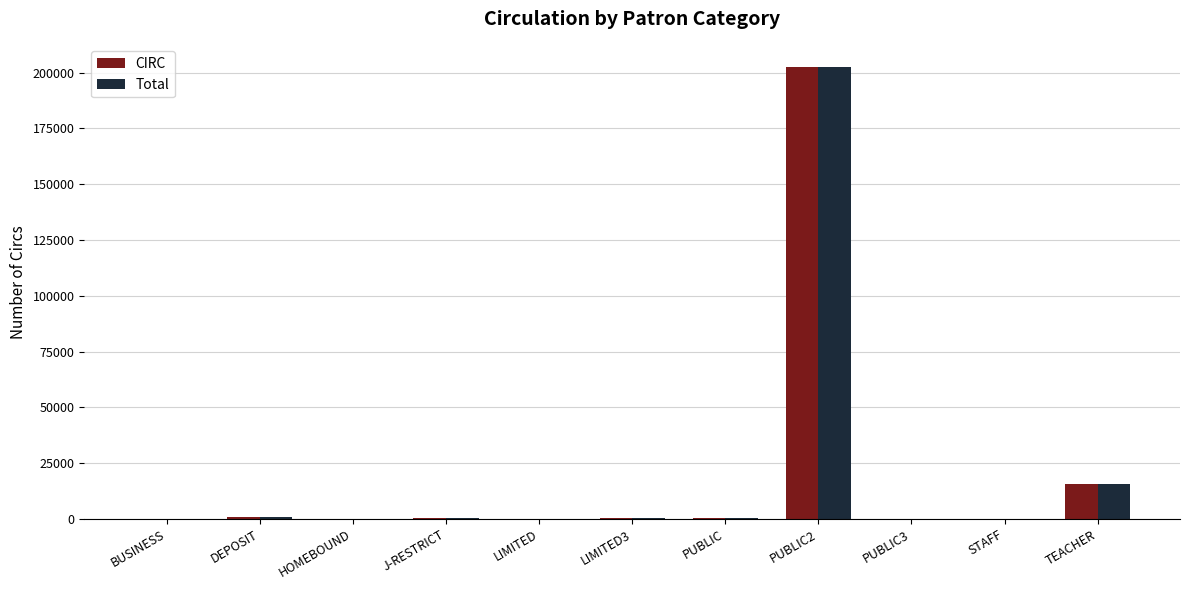

Count the number of categories in the chart.

11